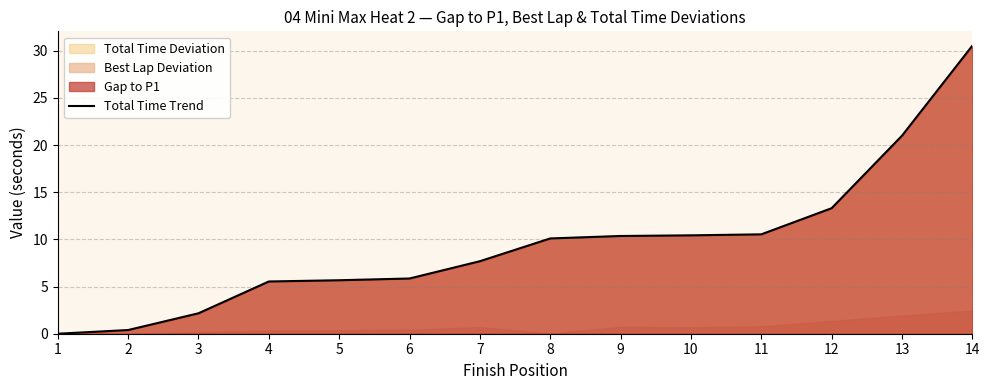

Rank the categories by value from lowest to highest.

1, 2, 3, 4, 5, 6, 7, 8, 9, 10, 11, 12, 13, 14